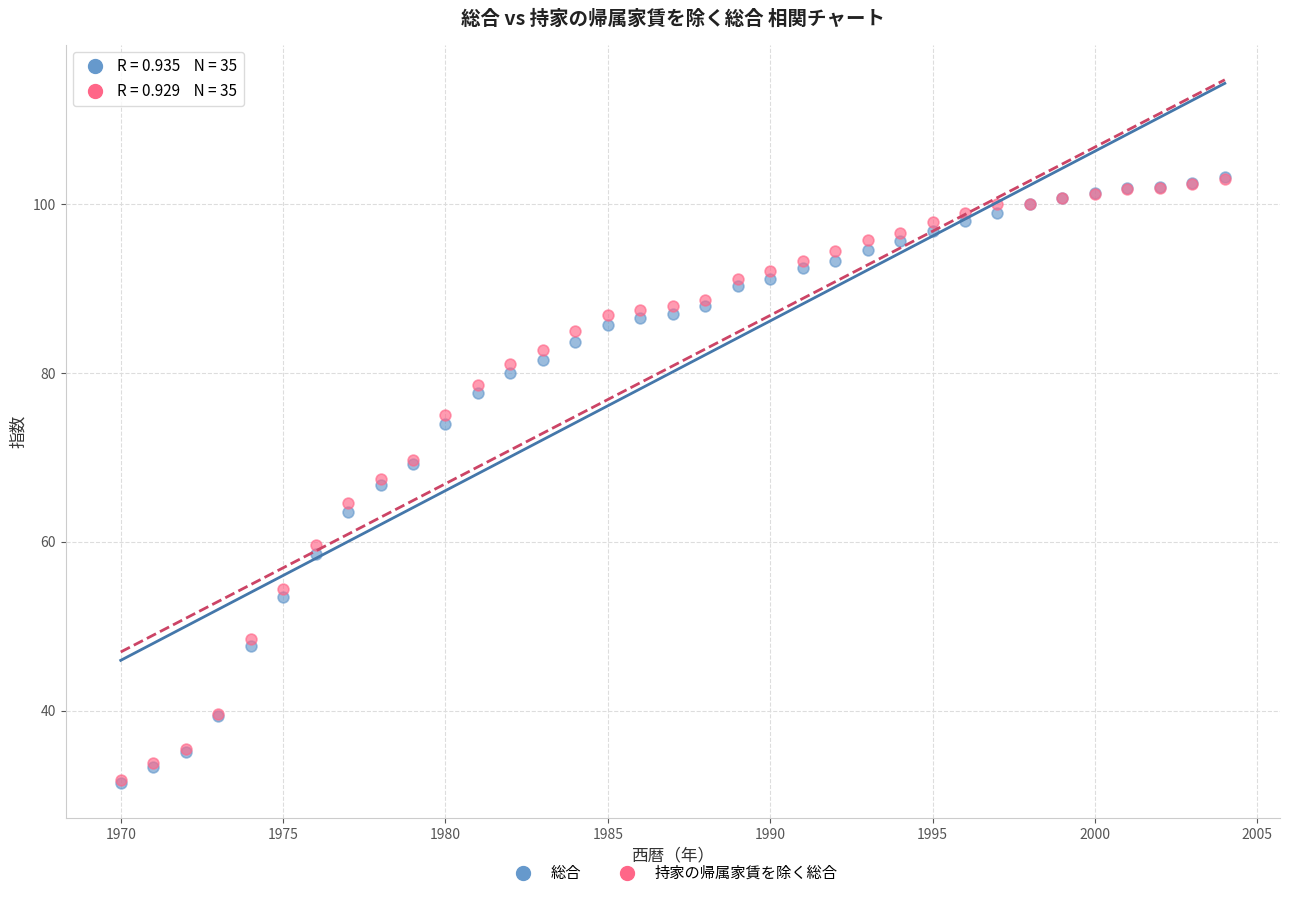

What are all the series names shown in the legend?

総合, 持家の帰属家賃を除く総合